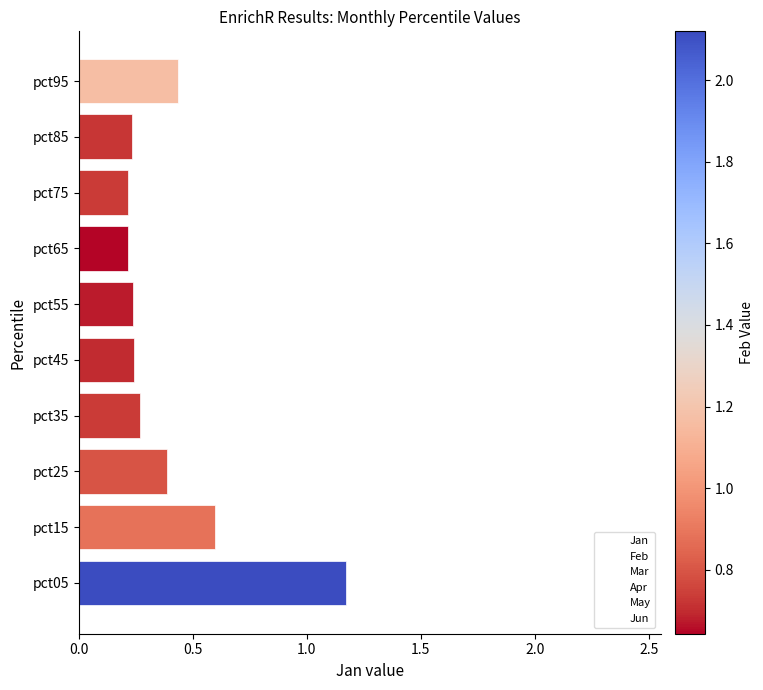

What is the difference between the maximum and minimum values?

1.0